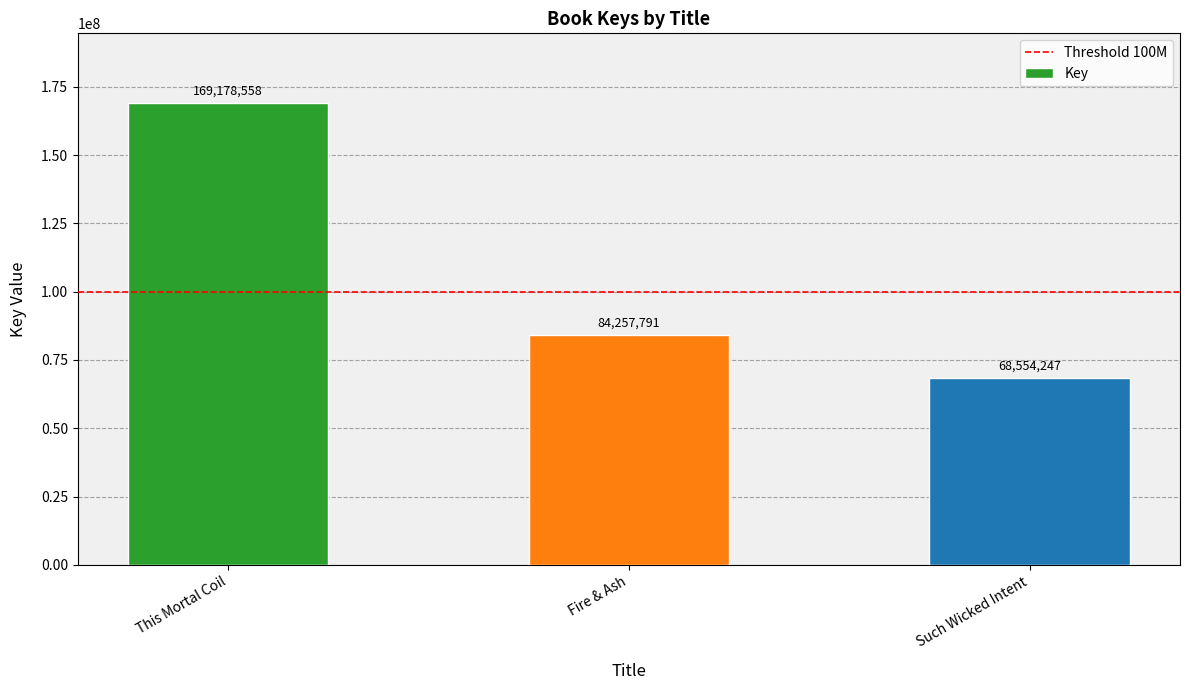

Does the chart contain stacked bars?

No